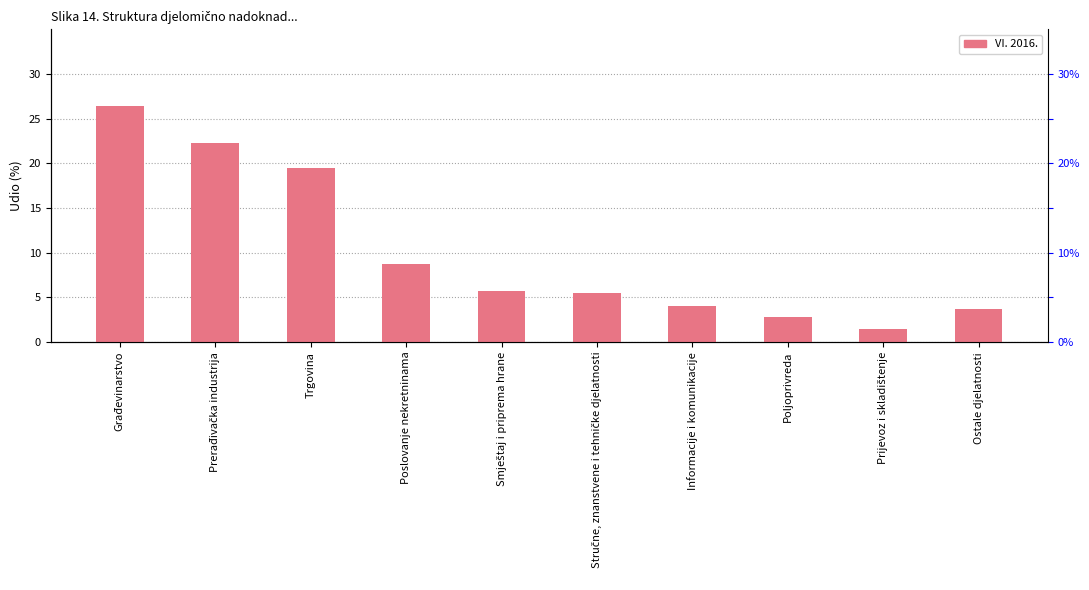

The value at Prerađivačka industrija is 8.1. True or false?

False